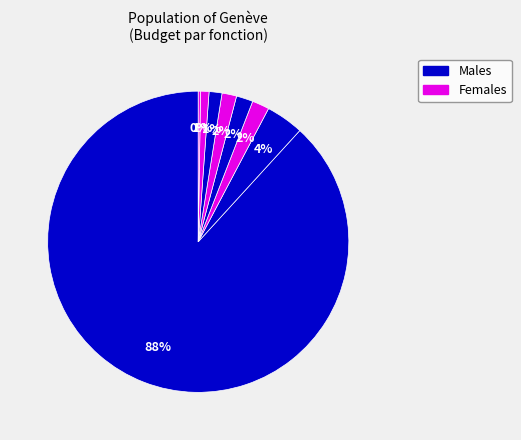

To the nearest percent, what is the average slice percentage?

10%